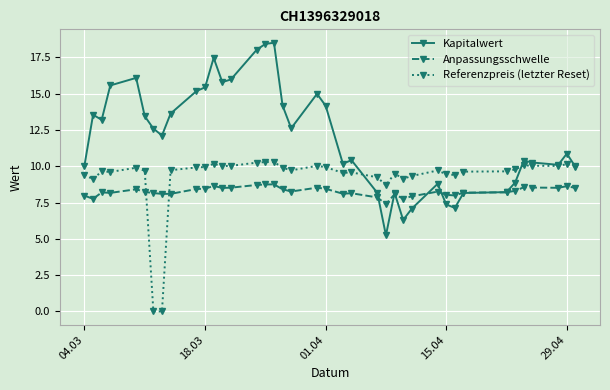

At how many categories does at least one series exceed 4?

39